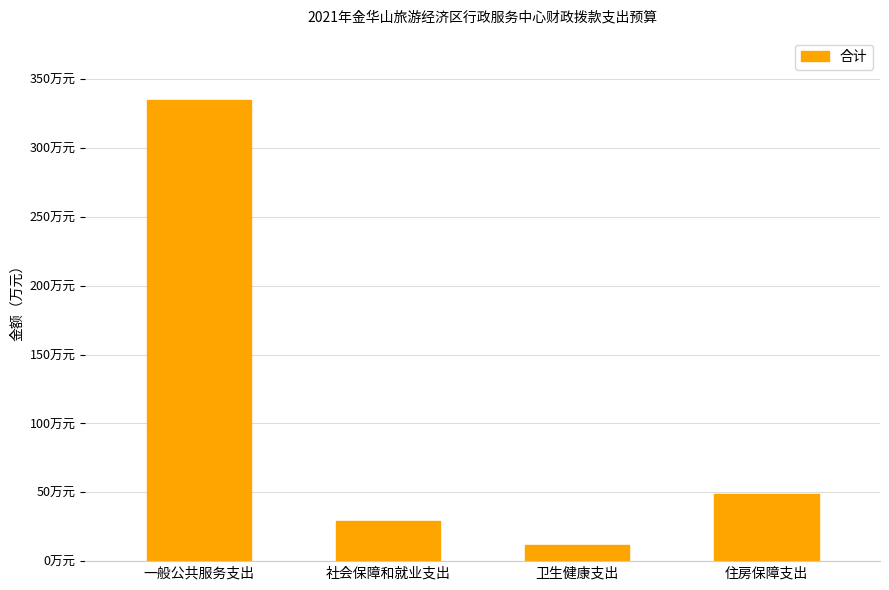

What is the sum of the values at 住房保障支出 and 社会保障和就业支出?

77.8